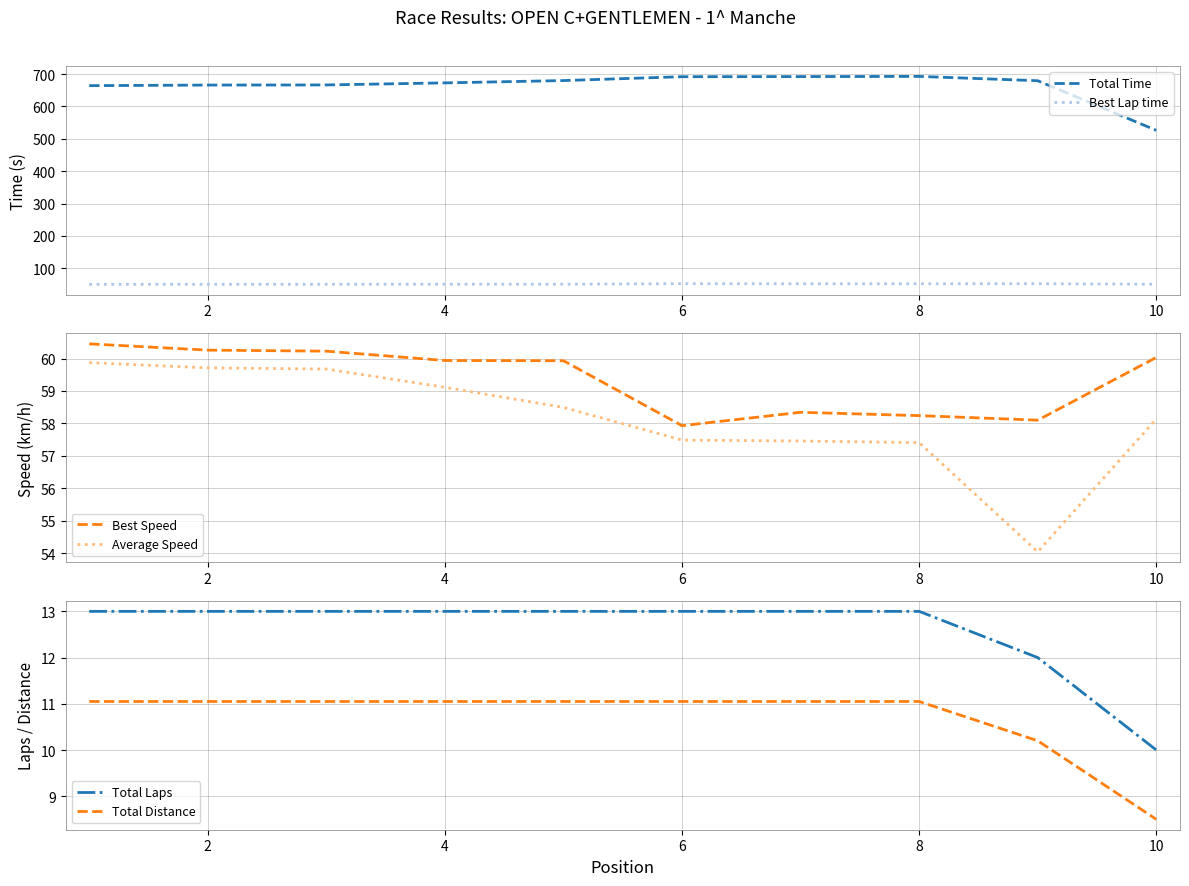

What is the difference between the maximum and minimum values in the Total Time series?

166.6